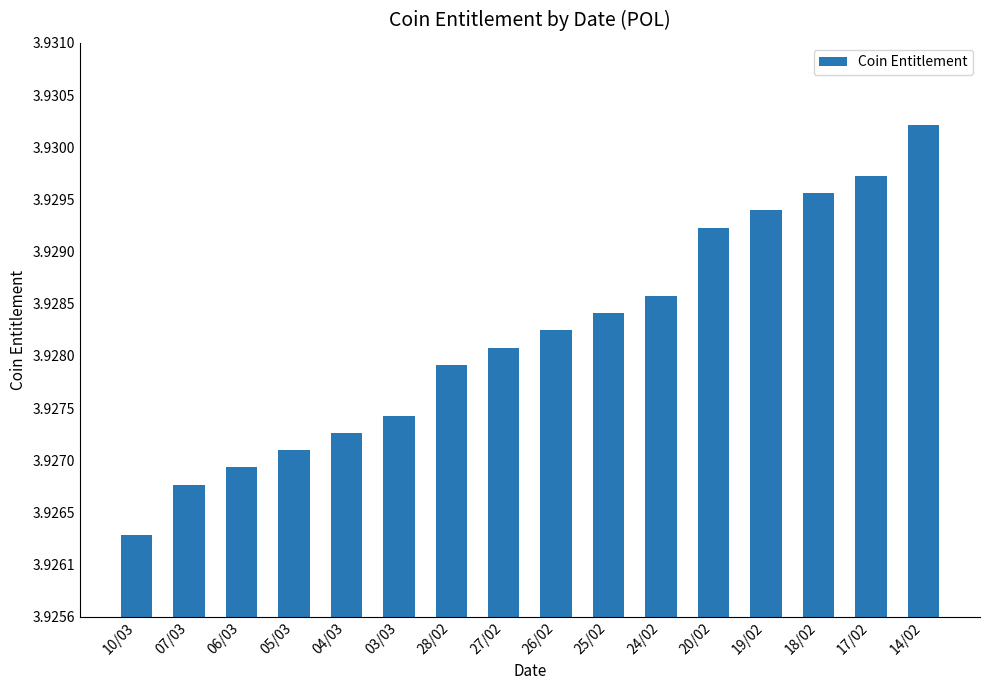

Does the chart contain any negative values?

No